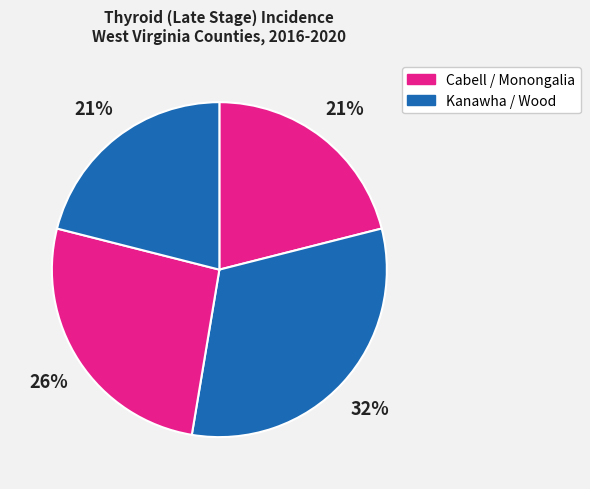

How many segments does this pie chart have?

4